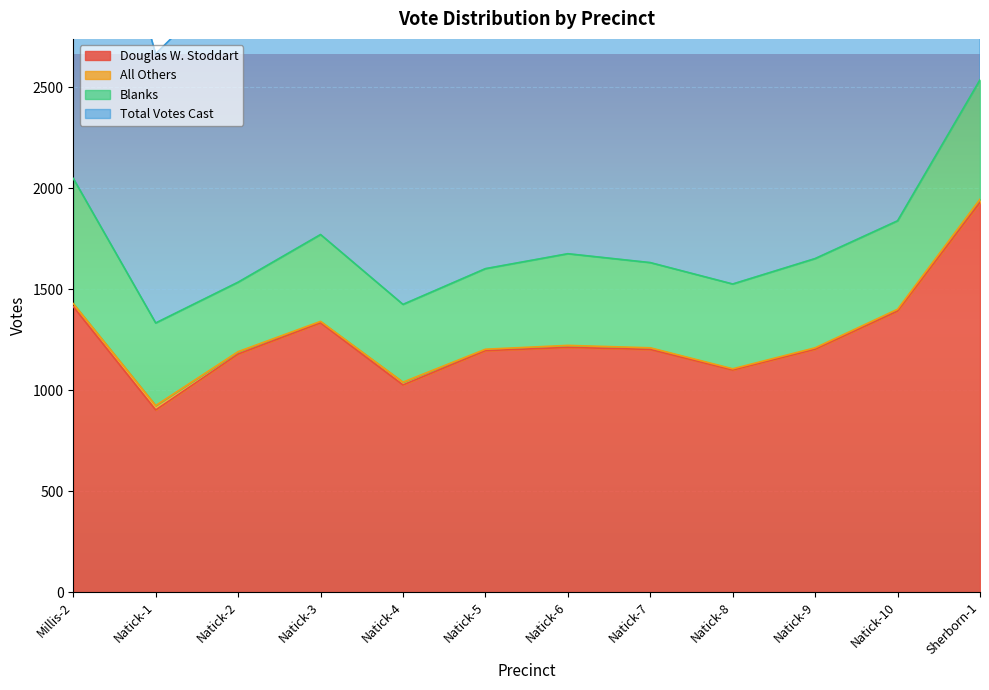

True or false: Douglas W. Stoddart has a value of 324 at Natick-10.

False